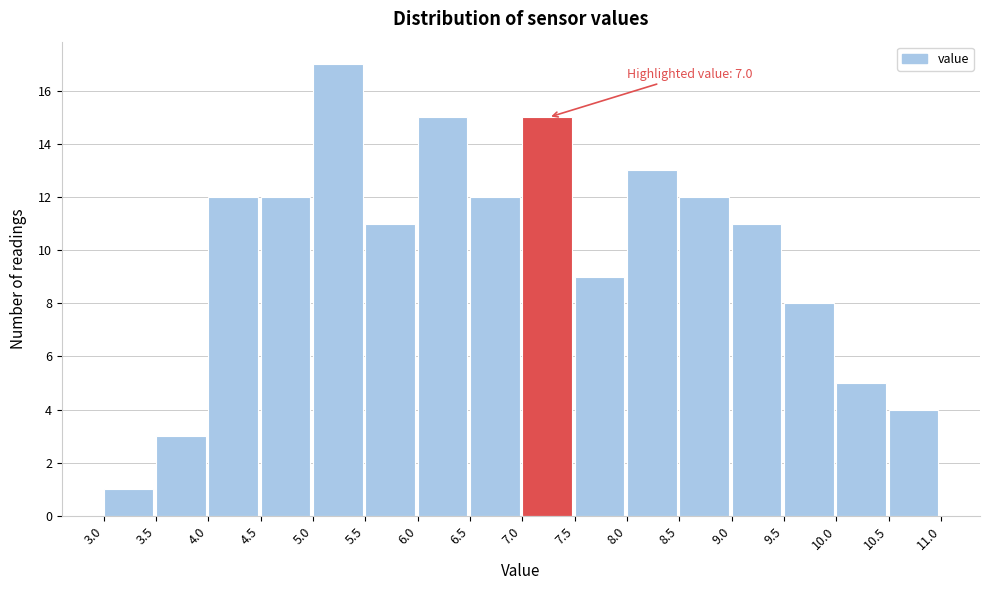

Over which range of the x-axis is the bar tallest?

5.0 to 5.5